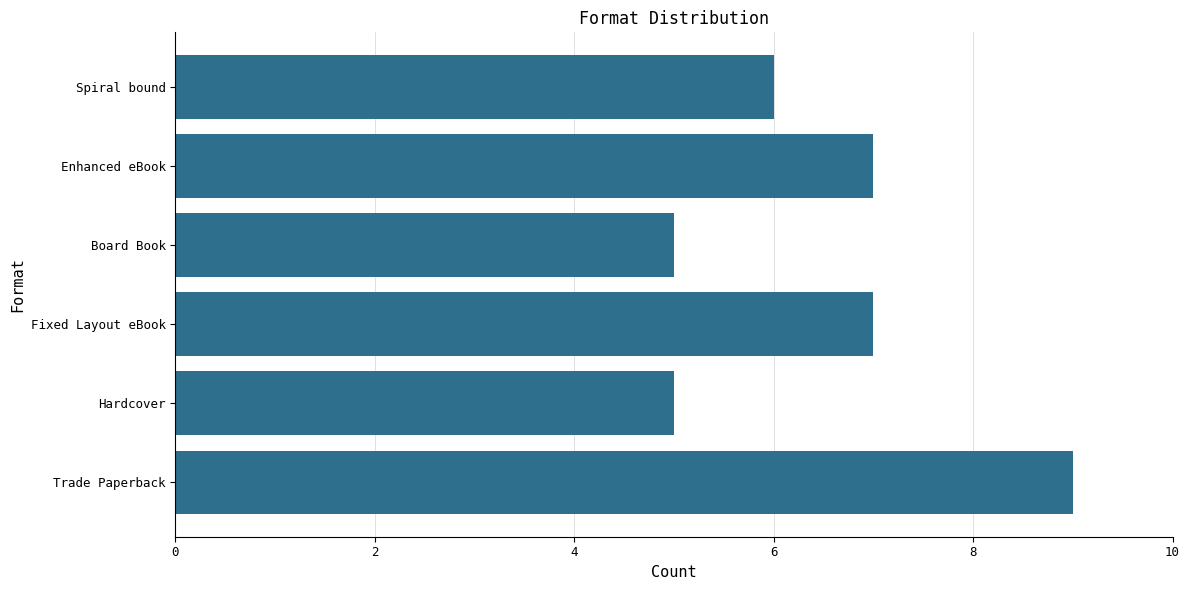

What is the greatest value displayed?

9